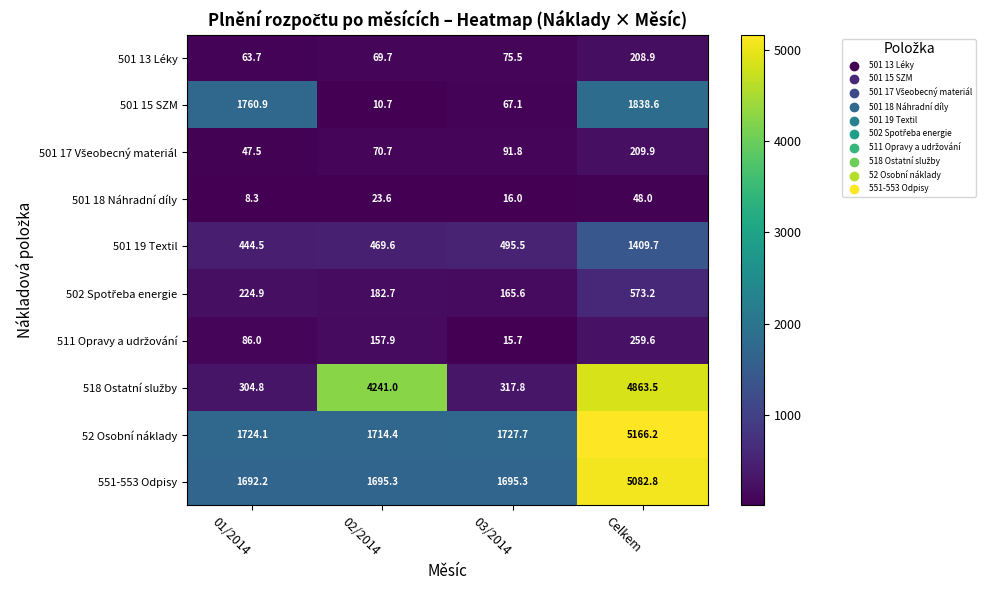

Between 02/2014 and Celkem, which series saw the biggest shift?

52 Osobní náklady